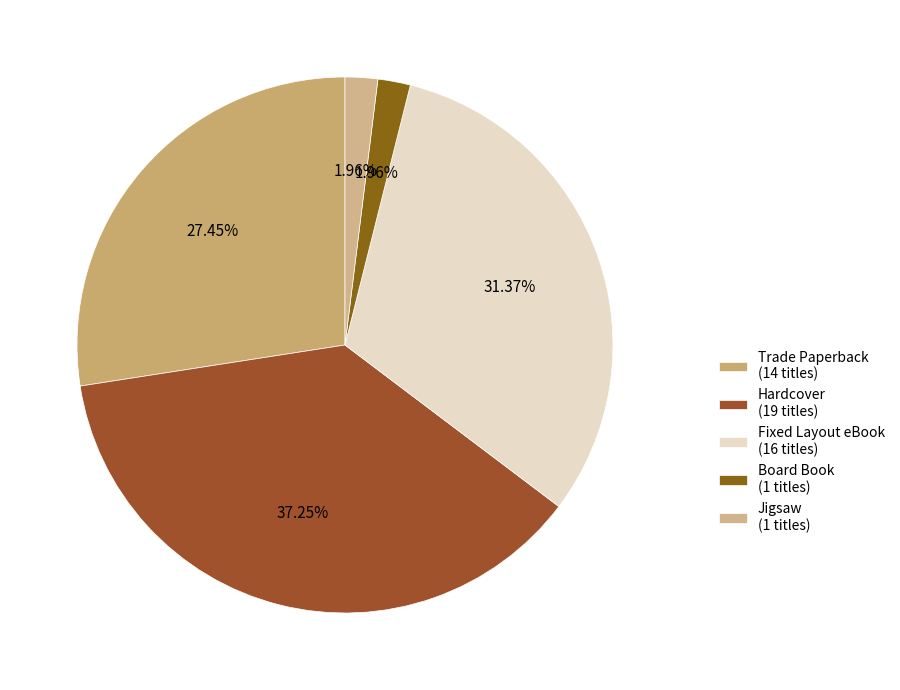

To the nearest percent, what is the difference between the Board Book and Trade Paperback slice percentages?

25%